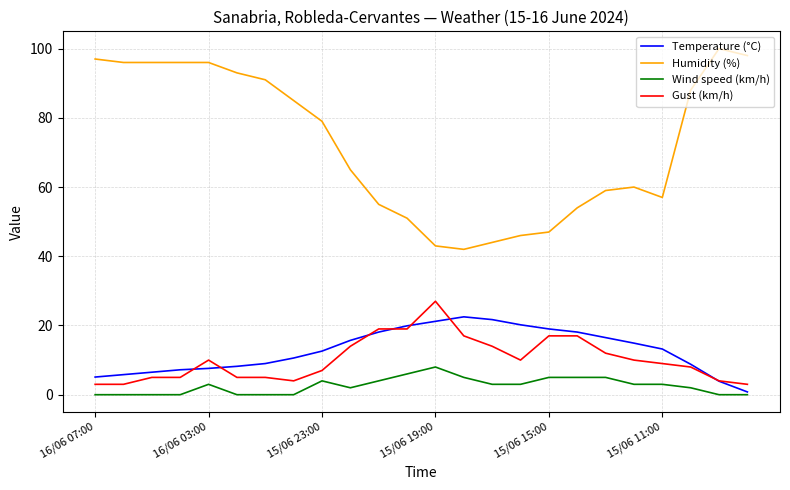

What is the highest value of the Gust (km/h) series?

27.0